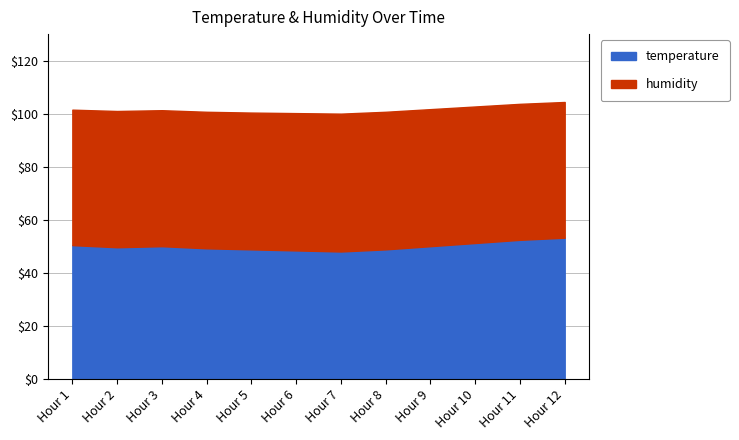

Which series has the largest range (max minus min)?

temperature